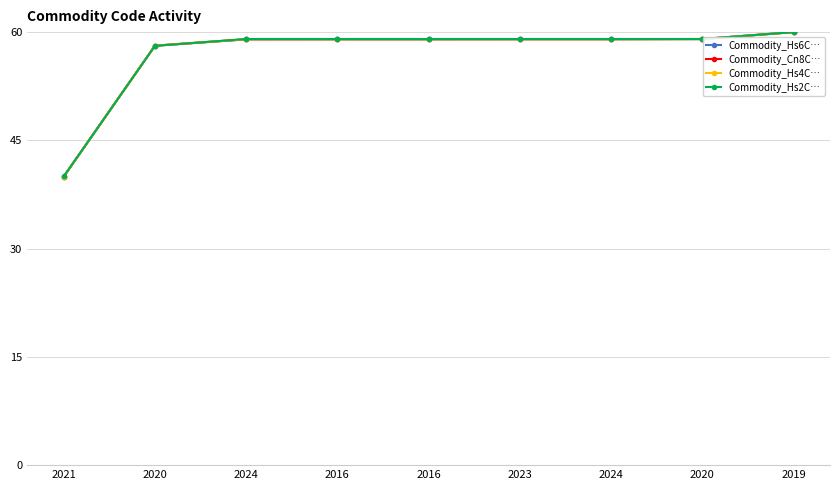

Count the number of categories in the chart.

9